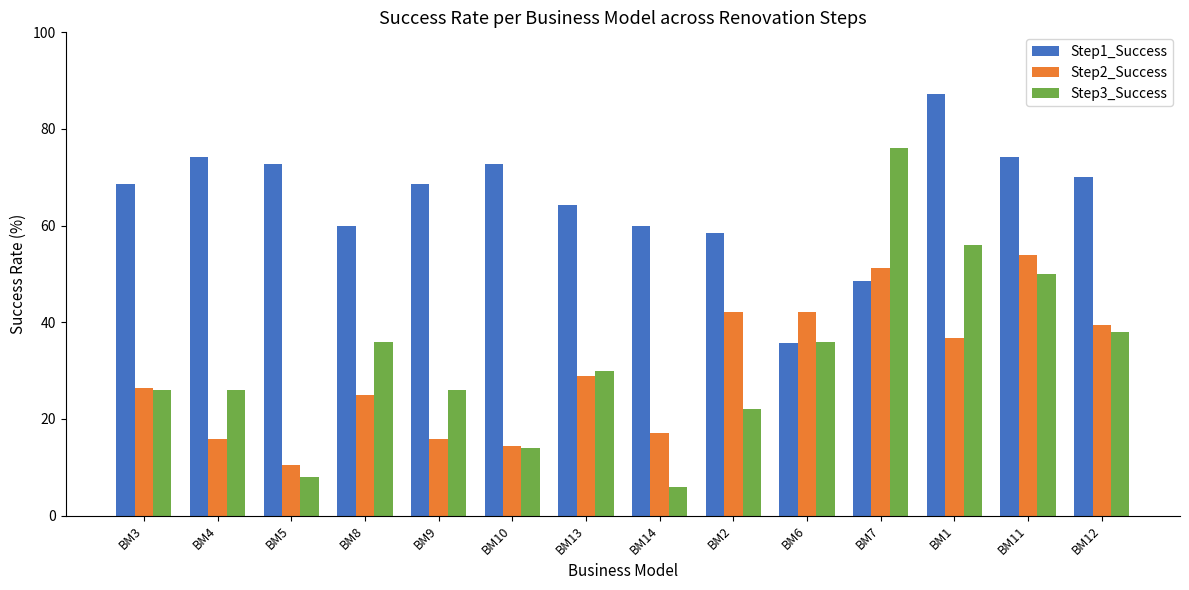

What is the maximum value for Step2_Success?

54.0